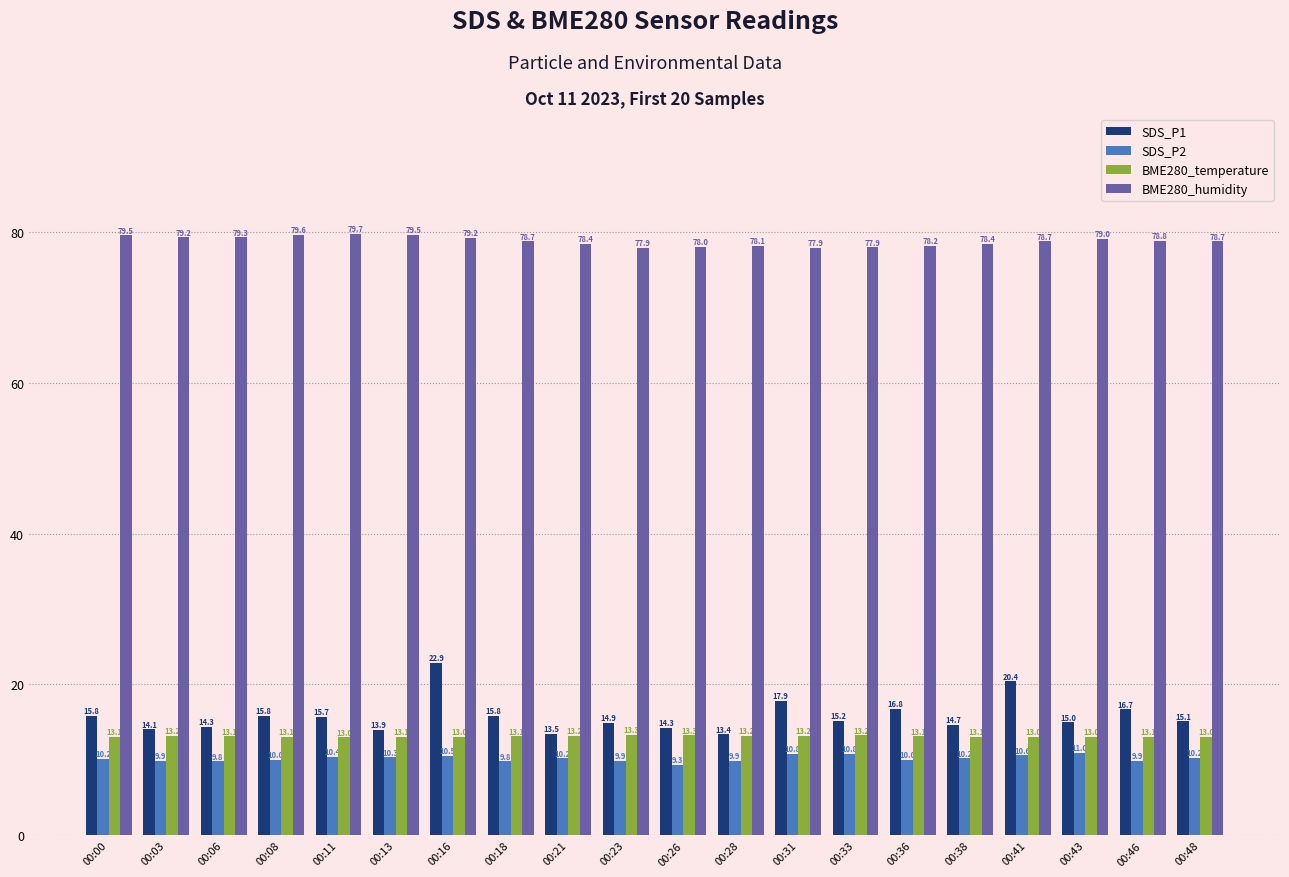

What is the sum of the SDS_P2 values at 00:18 and 00:43?

20.8